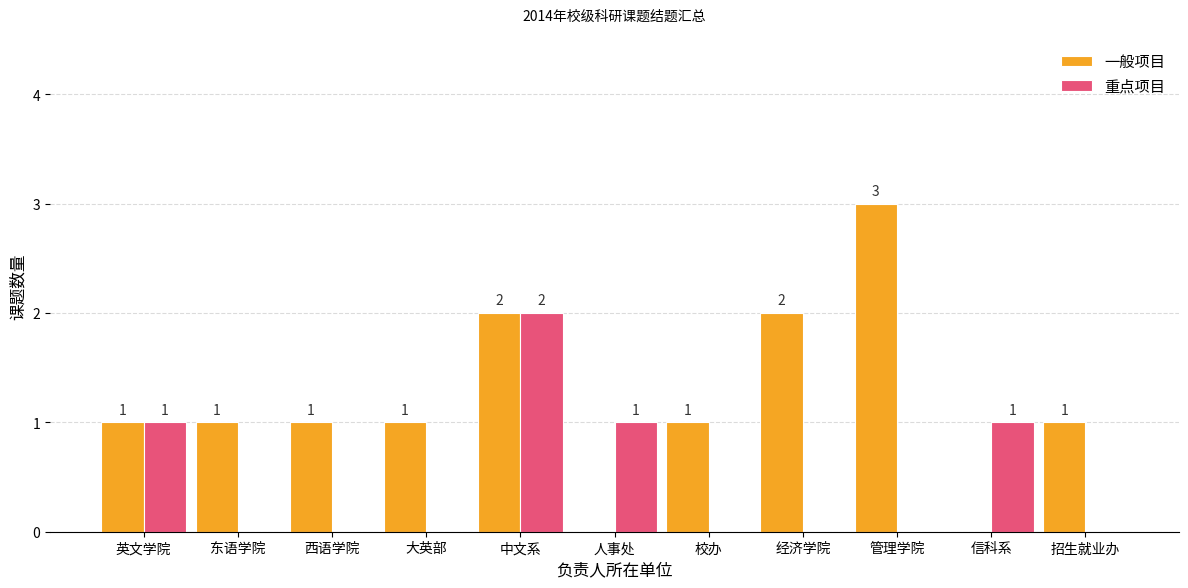

The value of 重点项目 at 经济学院 is 0. True or false?

True